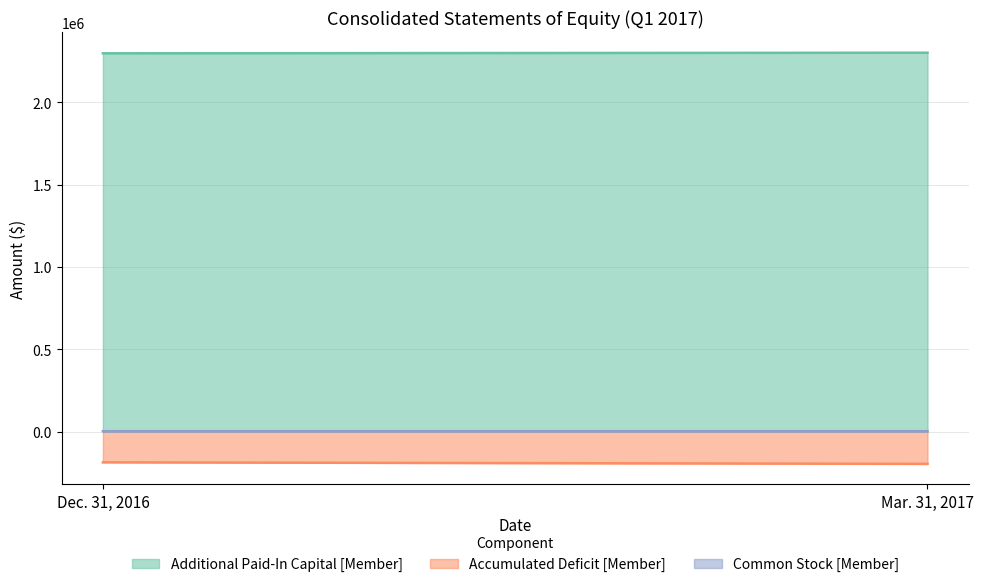

Count the number of data series in this chart.

3